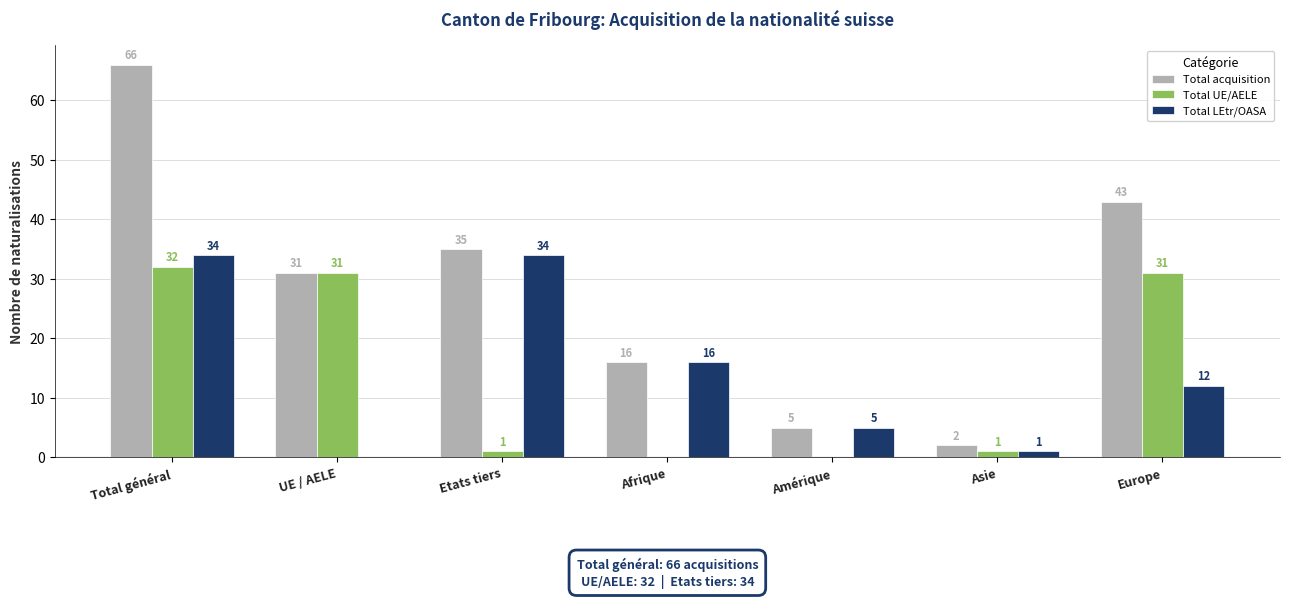

What is the highest value of the Total UE/AELE series?

32